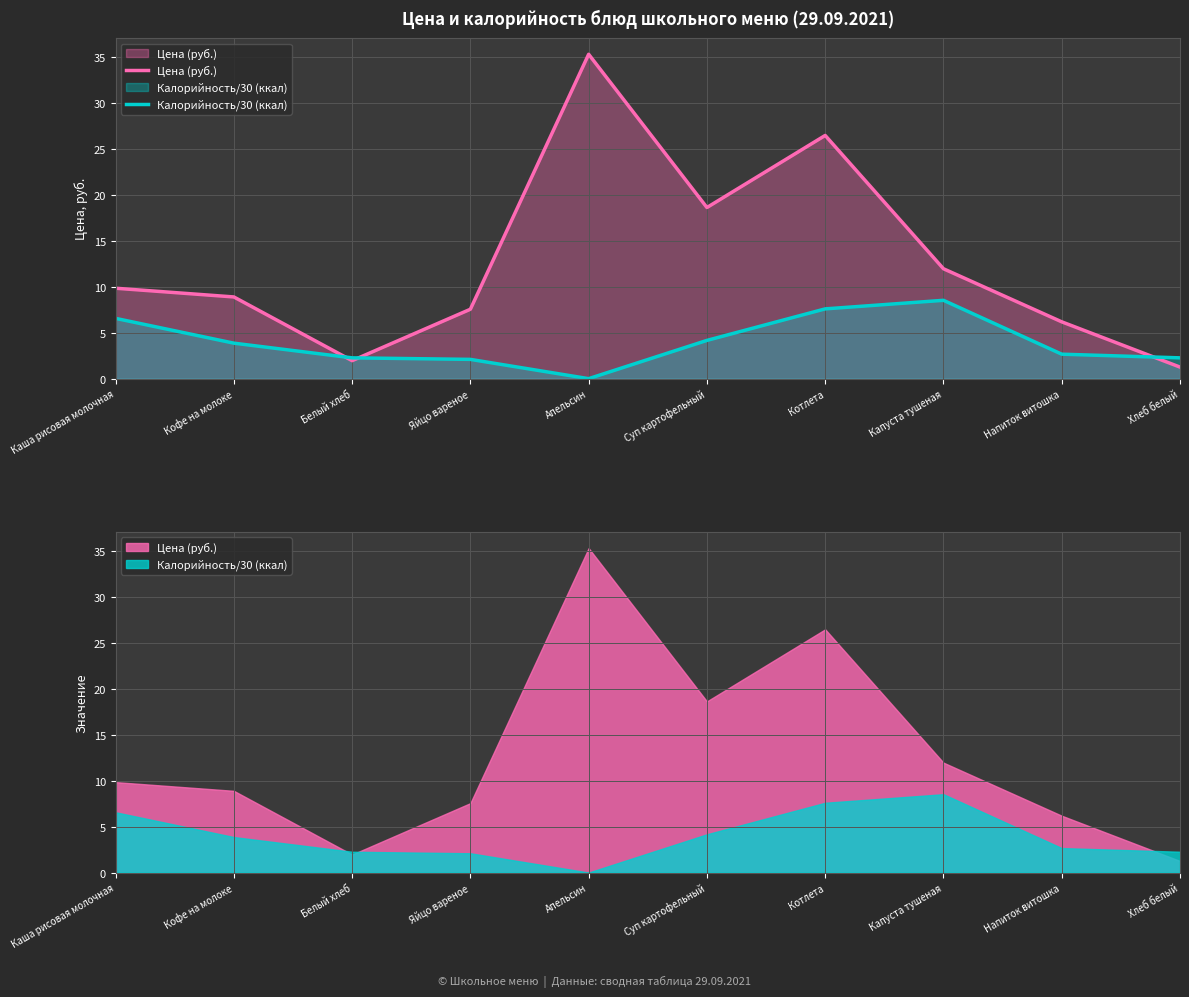

Is it true that Калорийность/30 (ккал) equals 5.1 at Кофе на молоке?

False